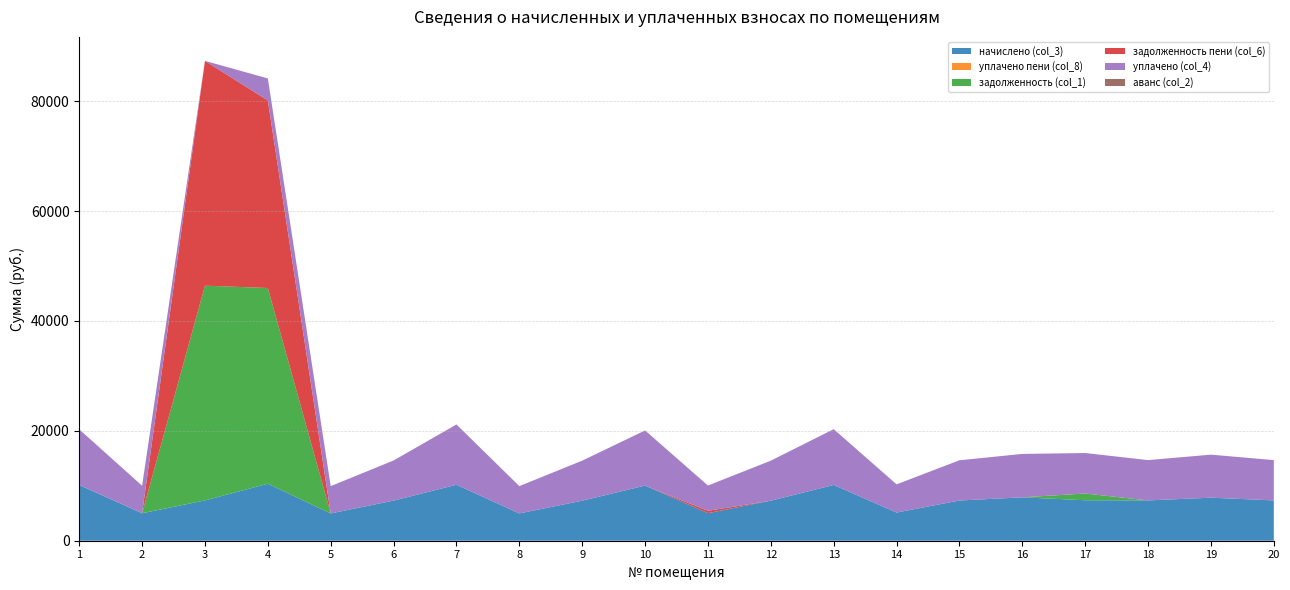

Reading left to right, transcribe all the data shown in this chart.

начислено (col_3): 10134.7	5001.1	7336.2	10374.2	4968.0	7303.0	10184.4	4968.0	7286.4	10035.4	5017.7	7286.4	10151.3	5129.7	7319.5	7899.1	7369.2	7336.1	7832.9	7336.1
уплачено пени (col_8): 0.0	8.7	0.0	0.0	0.0	0.0	0.0	0.0	0.0	0.0	8.2	0.0	0.0	0.0	0.0	0.0	0.0	0.0	0.0	0.0
задолженность (col_1): 0.0	0.0	39081.8	35620.9	0.0	0.0	0.0	0.0	0.0	0.0	0.0	0.0	0.0	0.0	0.0	0.0	1222.7	0.0	0.0	0.0
задолженность пени (col_6): 0.0	0.0	40915.9	34142.2	0.0	0.0	0.0	0.0	0.0	0.0	418.1	0.0	0.0	0.0	0.0	0.0	0.0	0.0	0.0	0.0
уплачено (col_4): 10134.7	5001.1	0.0	4000.0	4968.0	7303.0	10971.6	4968.0	7286.4	10035.4	4599.5	7286.4	10151.3	5129.7	7319.5	7899.1	7369.2	7336.1	7832.9	7336.1
аванс (col_2): 0.0	0.0	0.0	0.0	0.0	0.0	0.0	0.0	0.0	0.0	0.0	0.0	0.0	0.0	0.0	0.0	0.0	0.0	0.0	0.0